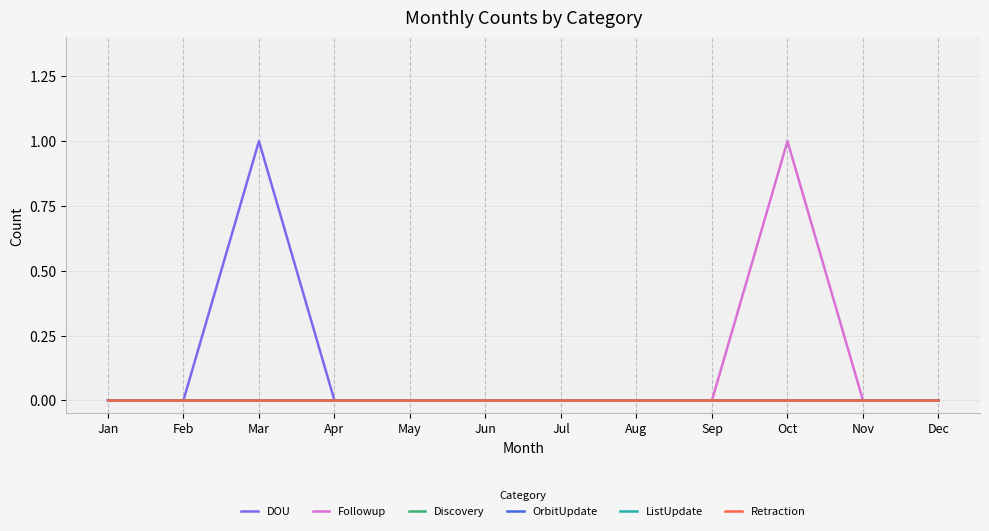

At how many categories does at least one series exceed 0?

2